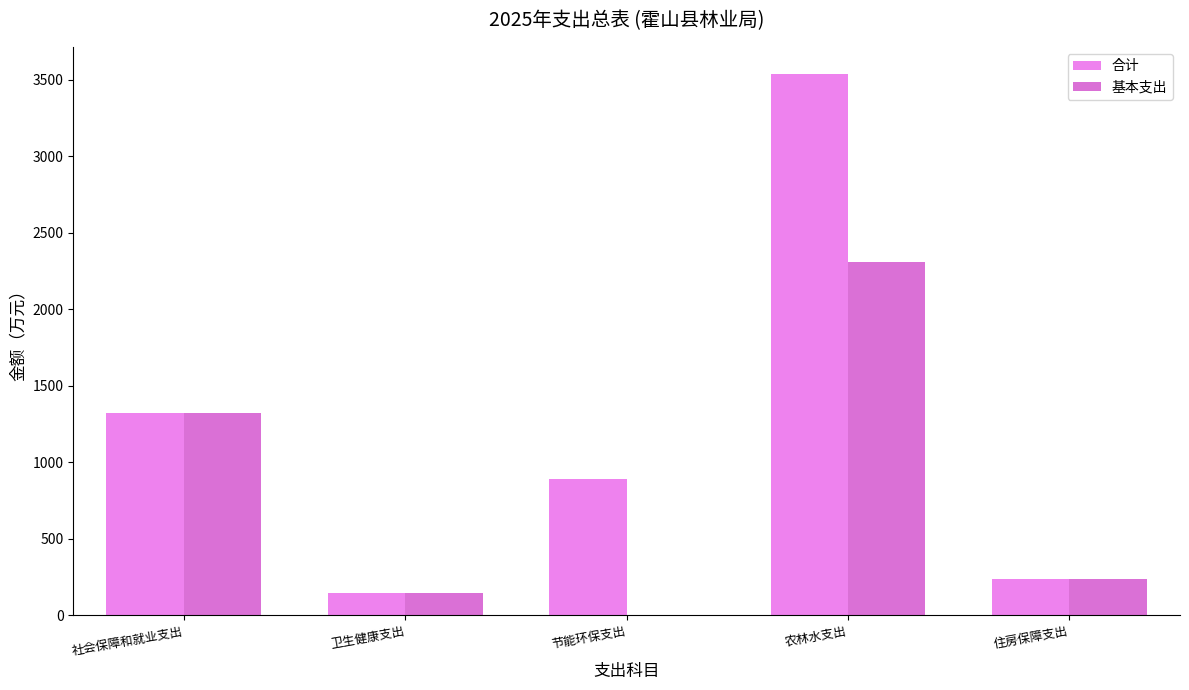

What are all the series names shown in the legend?

合计, 基本支出